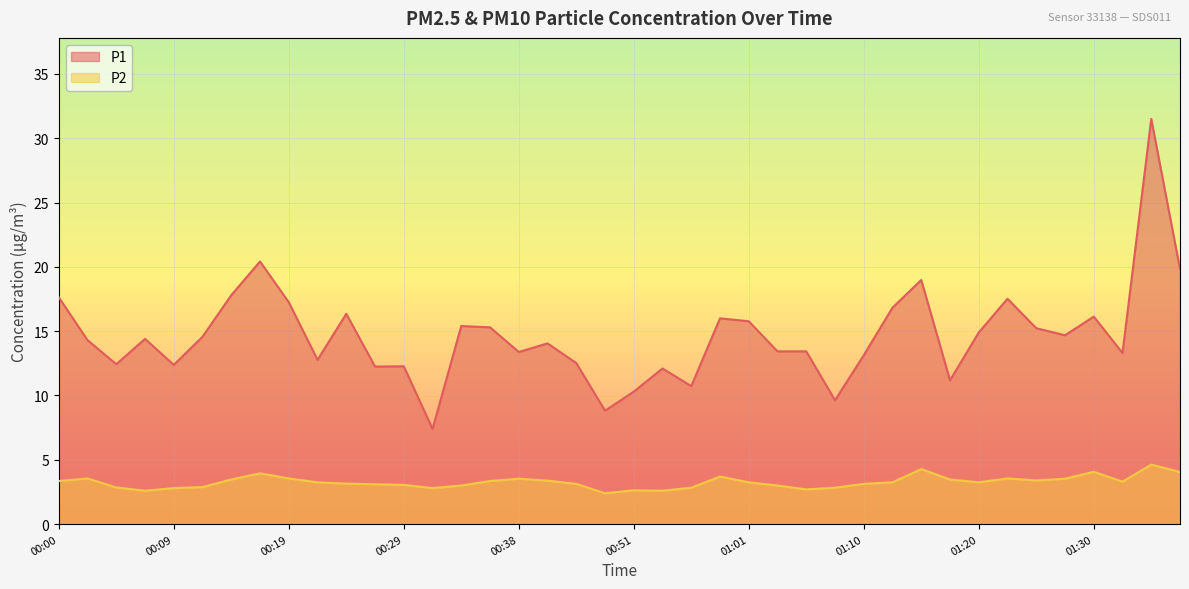

Reading left to right, extract all data points from this chart.

P1: 00:00=17.6	00:02=14.3	00:04=12.4	00:07=14.4	00:09=12.4	00:12=14.6	00:14=17.8	00:17=20.4	00:19=17.2	00:21=12.8	00:24=16.4	00:26=12.2	00:29=12.3	00:31=7.4	00:34=15.4	00:36=15.3	00:38=13.4	00:41=14.1	00:43=12.5	00:48=8.8	00:51=10.3	00:53=12.1	00:56=10.7	00:58=16.0	01:01=15.8	01:03=13.4	01:06=13.4	01:08=9.6	01:10=13.1	01:13=16.8	01:16=19.0	01:18=11.2	01:20=14.9	01:23=17.5	01:25=15.2	01:28=14.7	01:30=16.1	01:33=13.3	01:35=31.5	01:38=19.8
P2: 00:00=3.4	00:02=3.5	00:04=2.9	00:07=2.6	00:09=2.8	00:12=2.9	00:14=3.5	00:17=4.0	00:19=3.5	00:21=3.2	00:24=3.1	00:26=3.1	00:29=3.0	00:31=2.8	00:34=3.0	00:36=3.4	00:38=3.5	00:41=3.4	00:43=3.1	00:48=2.4	00:51=2.6	00:53=2.6	00:56=2.8	00:58=3.7	01:01=3.2	01:03=3.0	01:06=2.7	01:08=2.8	01:10=3.1	01:13=3.2	01:16=4.3	01:18=3.5	01:20=3.2	01:23=3.5	01:25=3.4	01:28=3.5	01:30=4.1	01:33=3.3	01:35=4.6	01:38=4.0